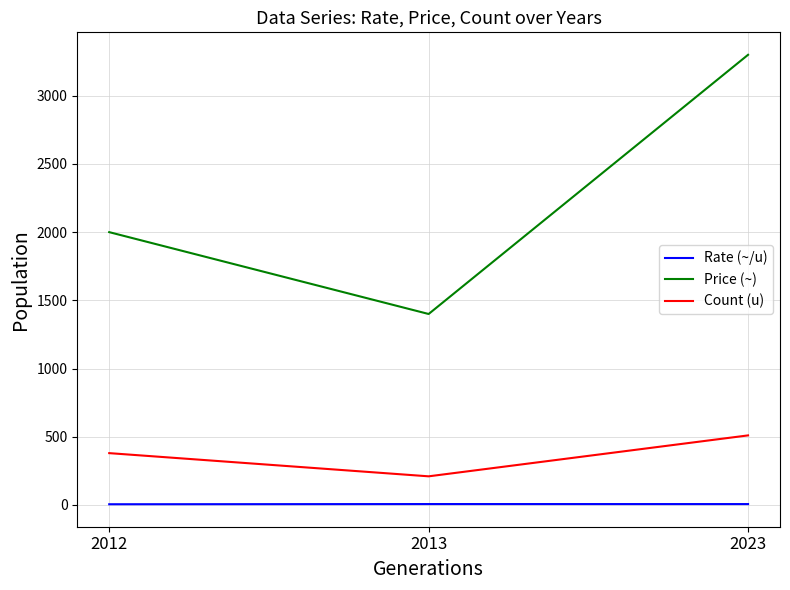

How many lines are shown in the chart?

3